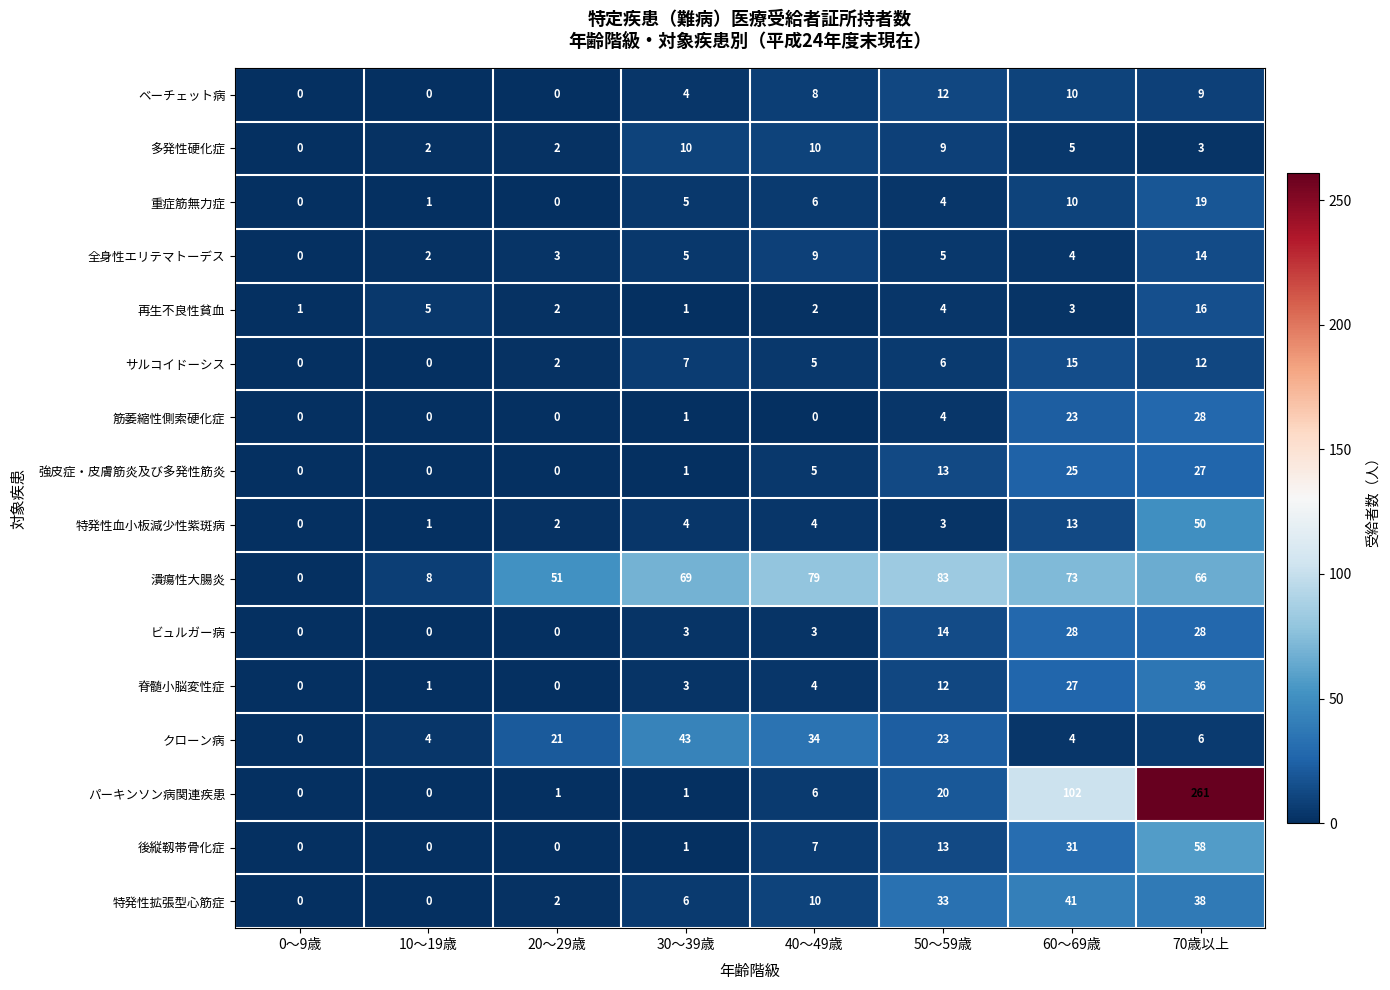

At which label is 強皮症・皮膚筋炎及び多発性筋炎 closest to 13?

50～59歳